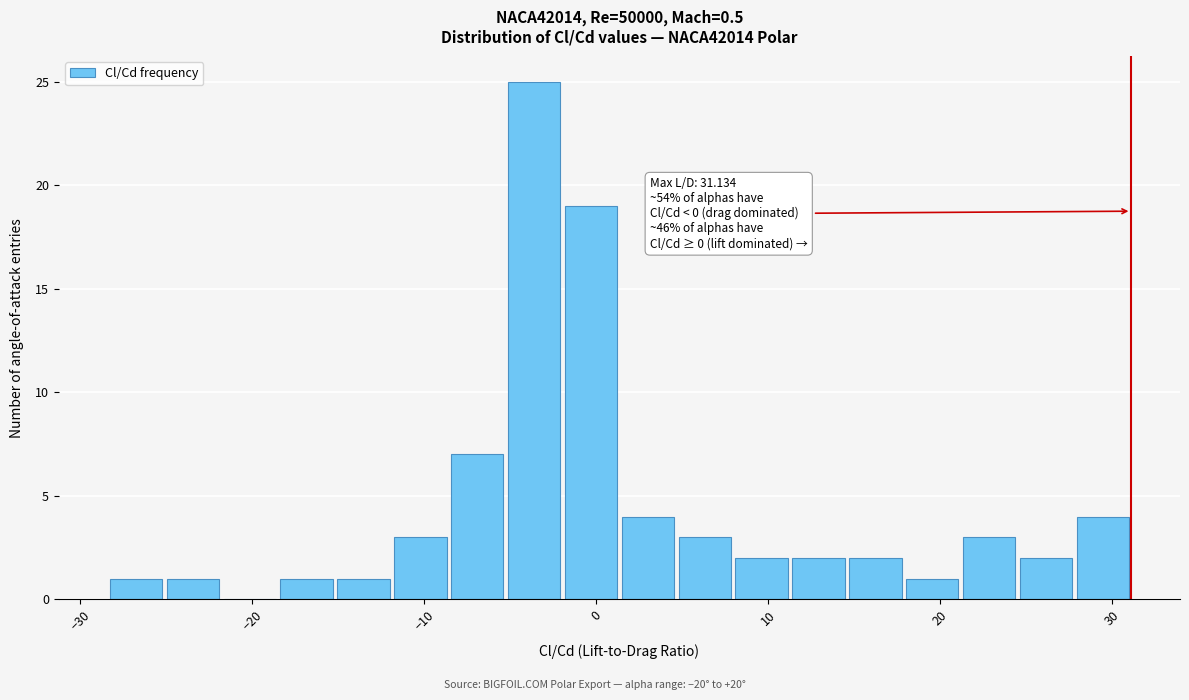

Read against the x-axis, roughly where is the centre of the tallest bar?

-4